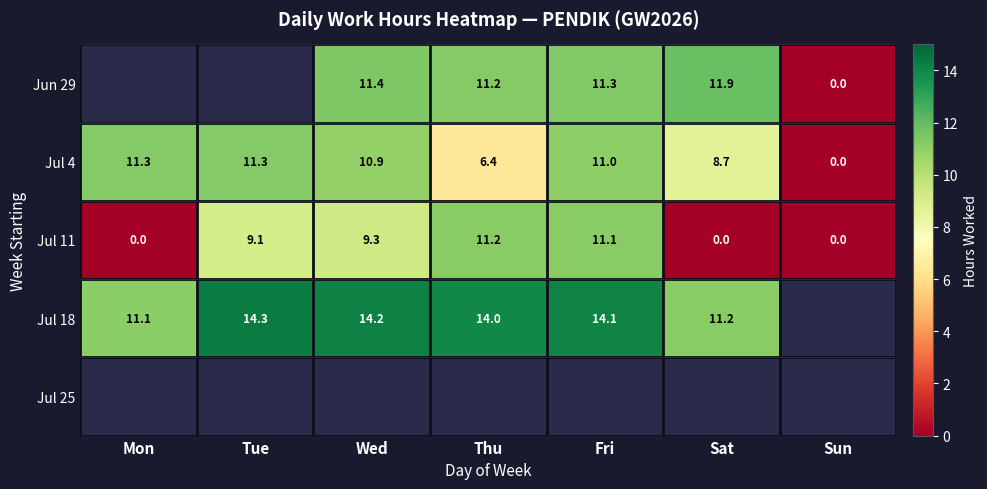

Is the value of Jul 18 at Sat greater than the value of Jul 4 at Tue?

No